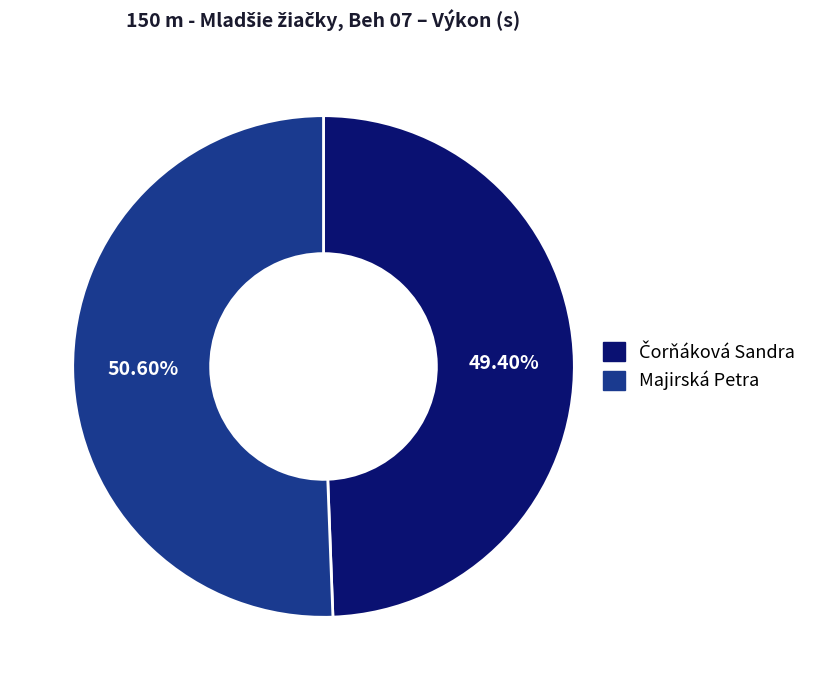

Which slice is the largest?

Majirská Petra